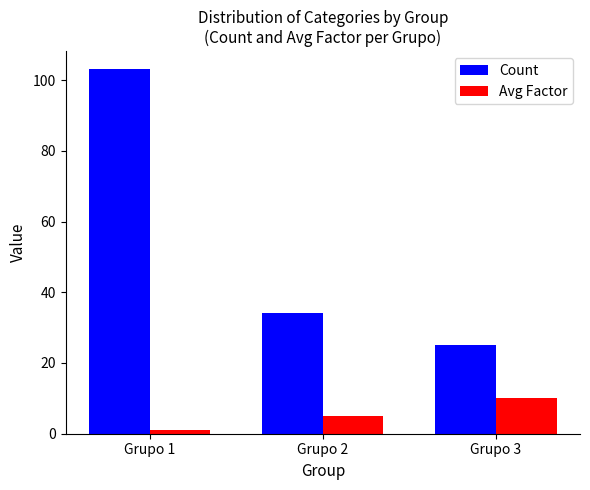

True or false: Count has a value of 34 at Grupo 2.

True